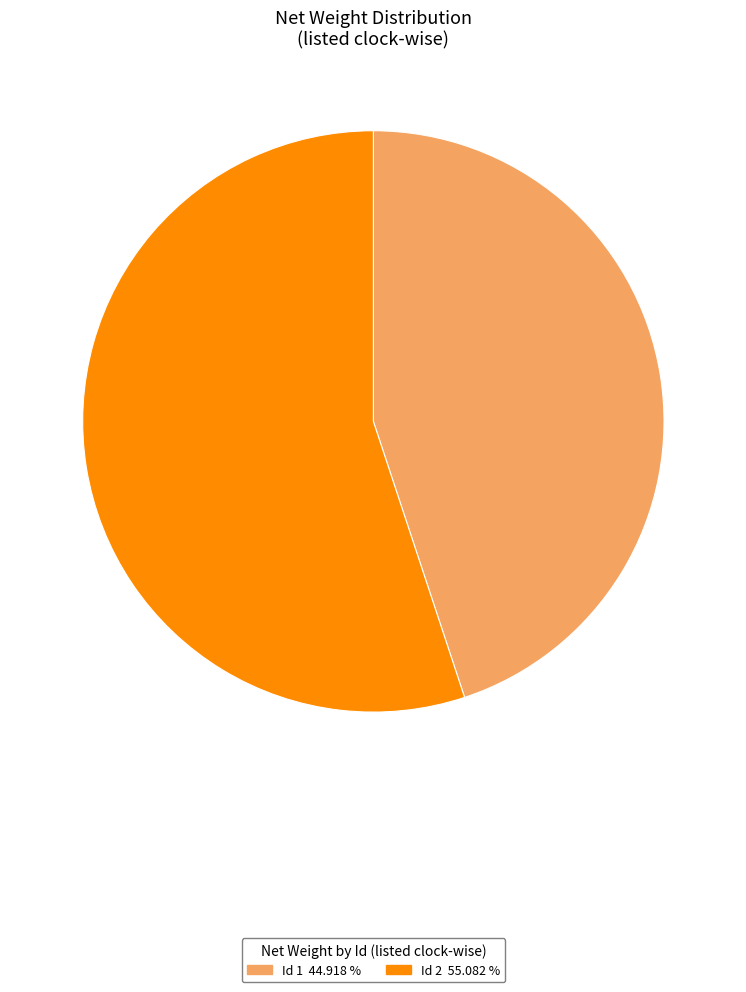

Is there a majority slice in this chart?

Yes